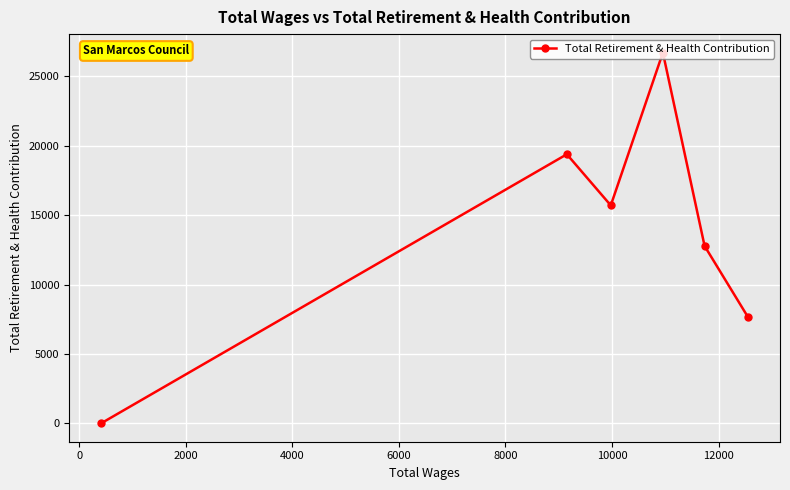

How many data points does each series have?

6